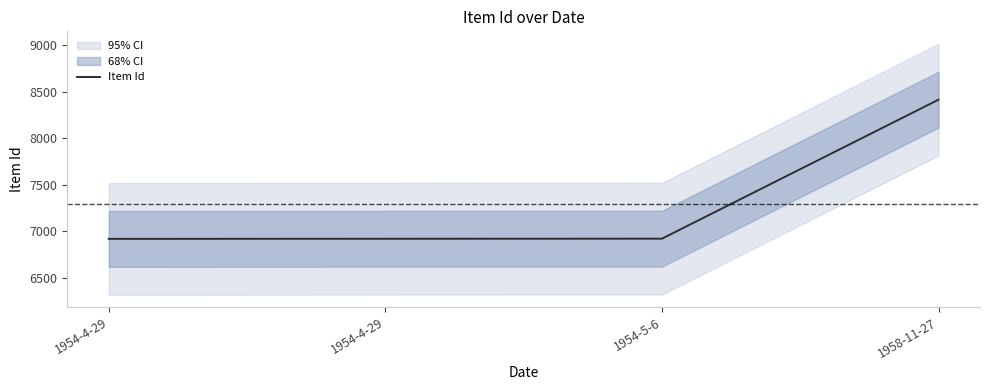

The value at 1954-4-29 is 6919. True or false?

True